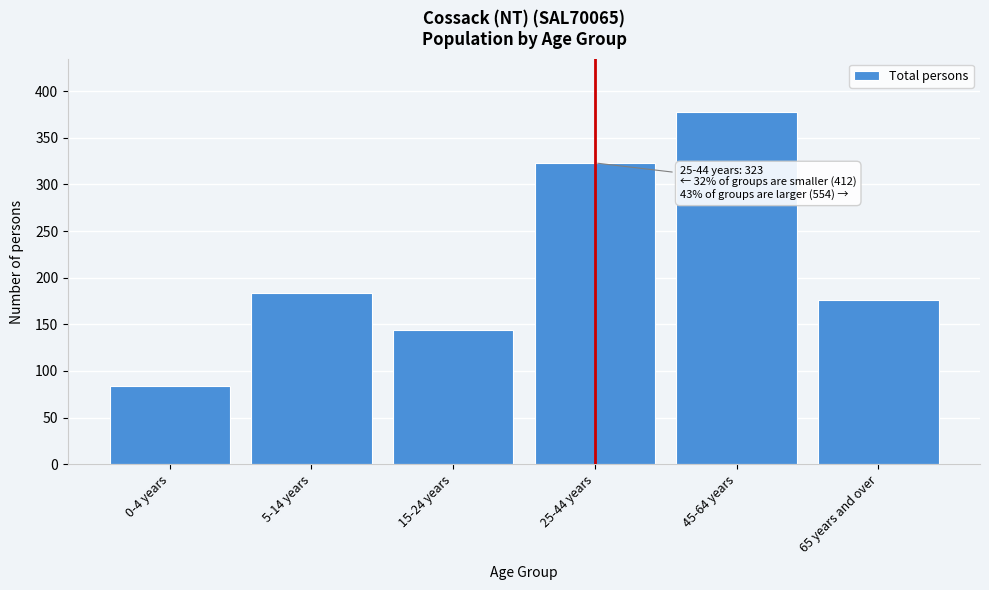

Reading right to left, transcribe all the data shown in this chart.

65 years and over=176	45-64 years=378	25-44 years=323	15-24 years=144	5-14 years=184	0-4 years=84